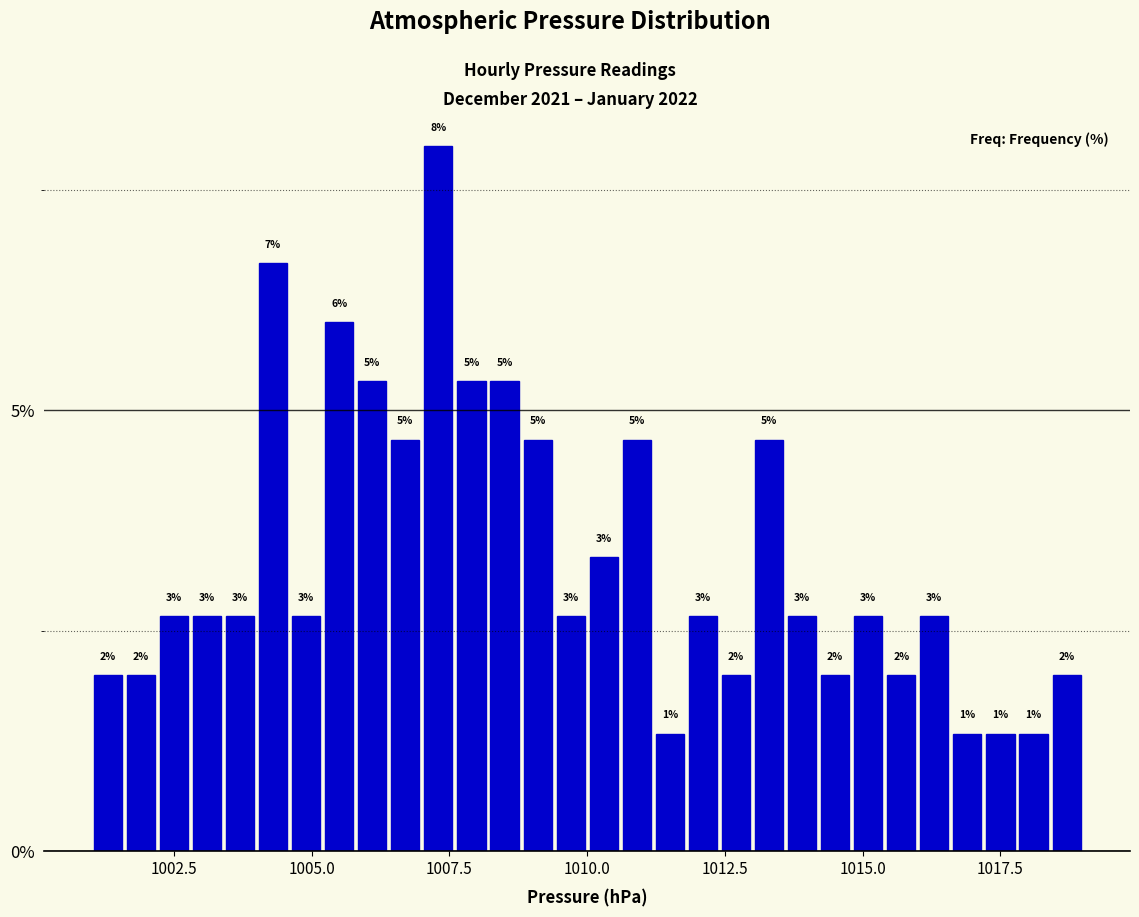

Around what value on the x-axis is the tallest bar? Give the approximate position of its centre, as read against the axis.

1007.5